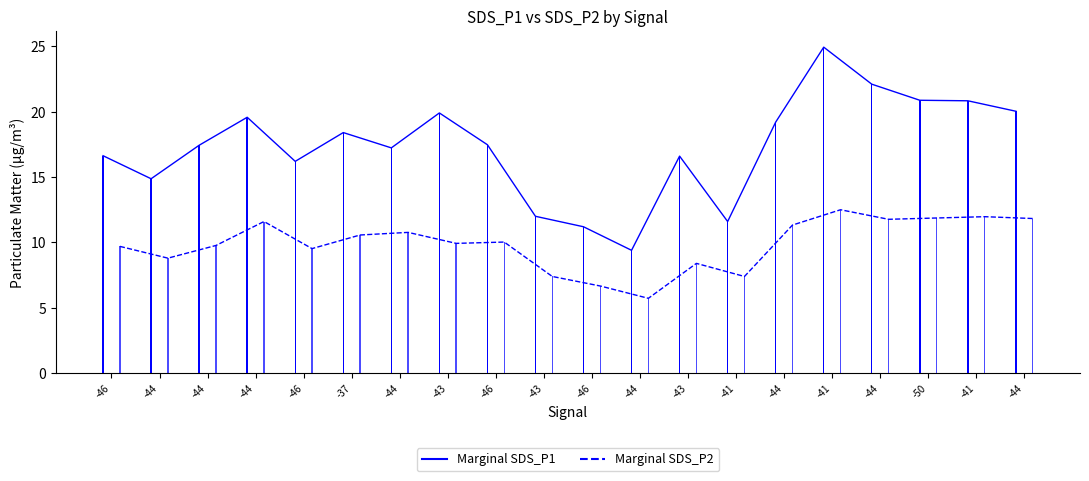

What is the difference between the highest and lowest values at -44?

6.1